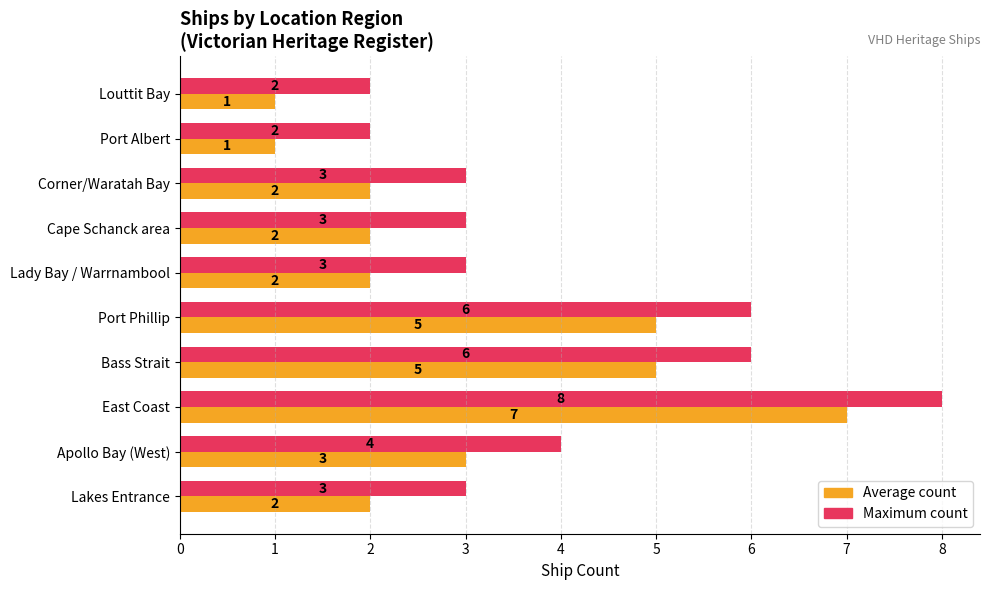

List the series in order of their overall mean, highest first.

Maximum count, Average count